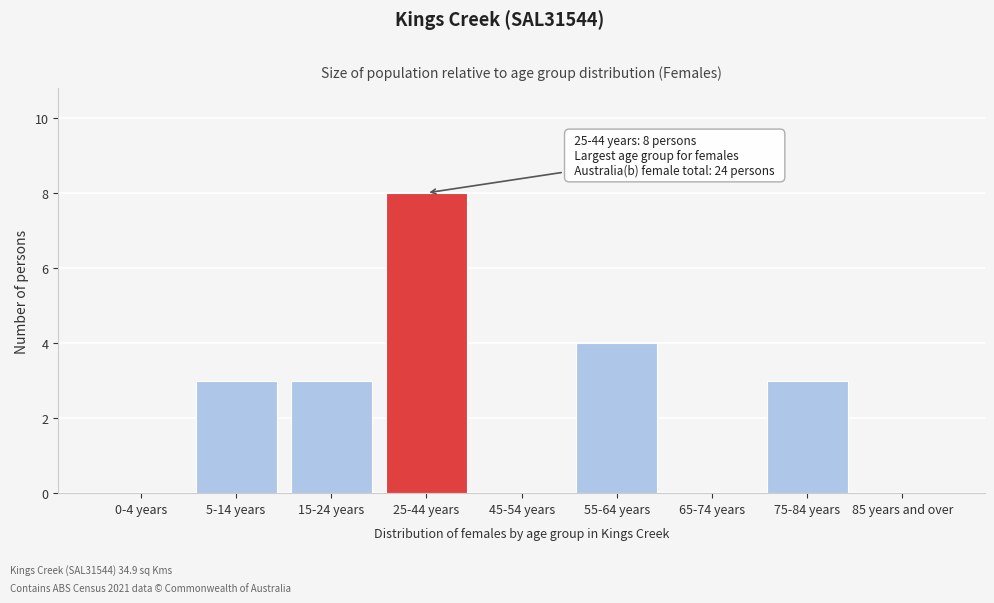

Reading left to right, transcribe all the data shown in this chart.

0-4 years=0	5-14 years=3	15-24 years=3	25-44 years=8	45-54 years=0	55-64 years=4	65-74 years=0	75-84 years=3	85 years and over=0